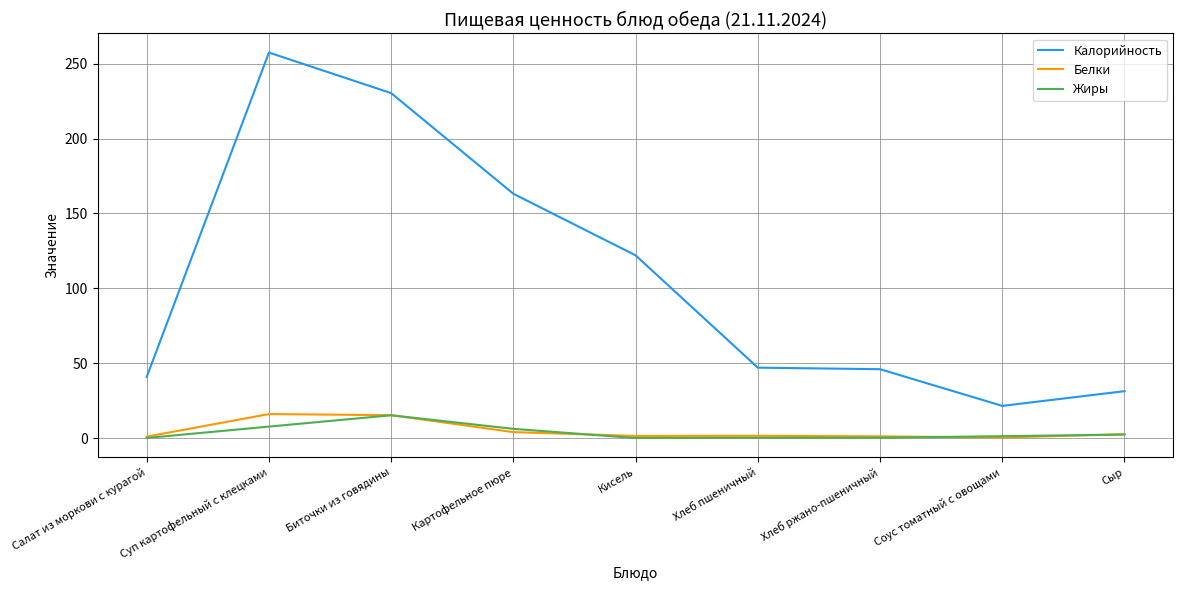

Which series has the largest total across all categories?

Калорийность